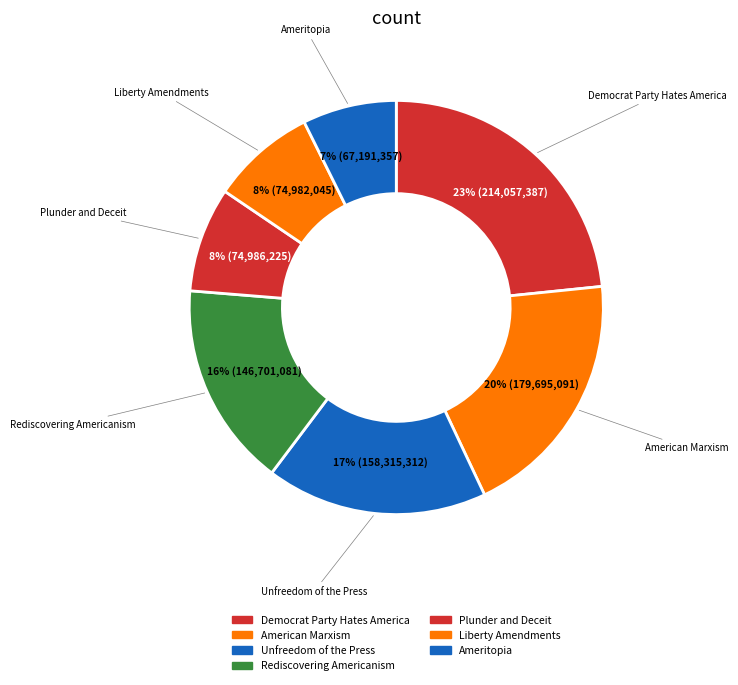

Between Ameritopia and American Marxism, which is larger?

American Marxism